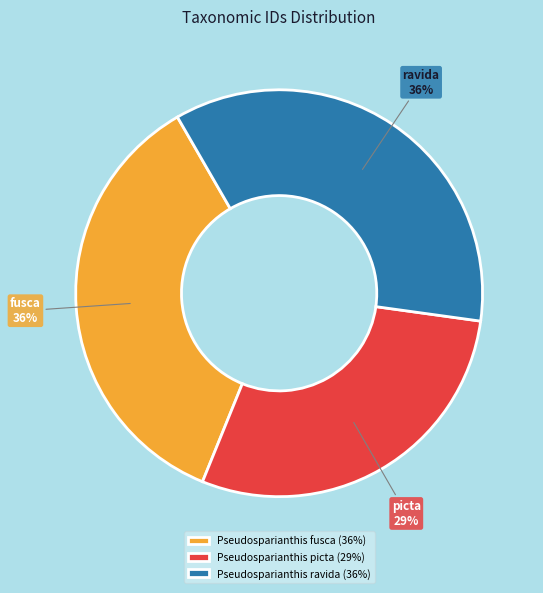

Combined, do Pseudosparianthis picta and Pseudosparianthis ravida account for over 50%?

Yes